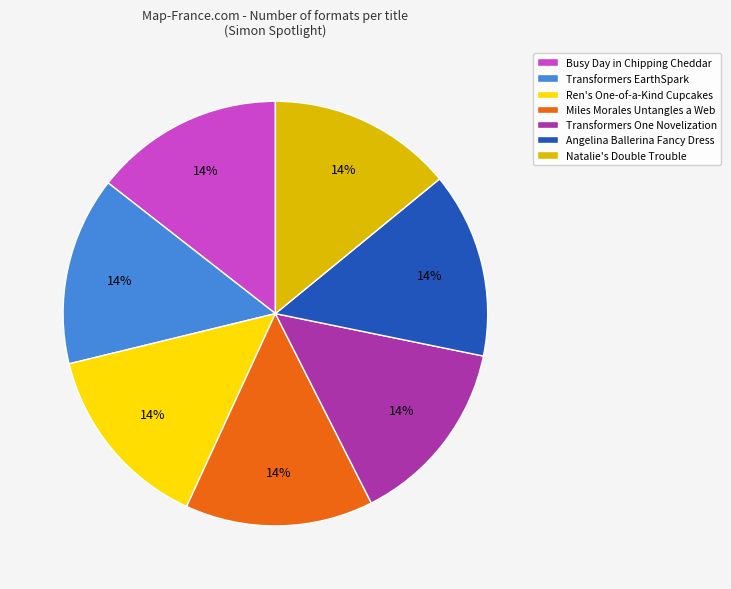

Is it true that Busy Day in Chipping Cheddar is 20% of the pie?

False